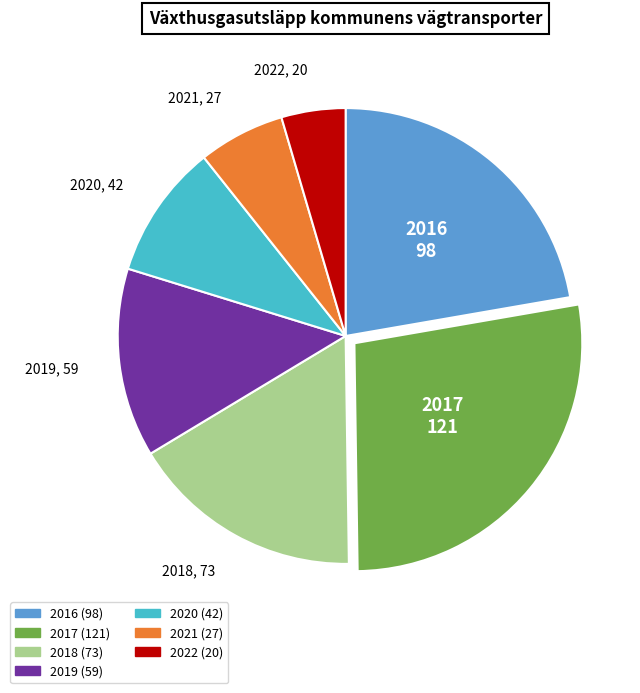

What is the largest slice in the pie chart?

2017